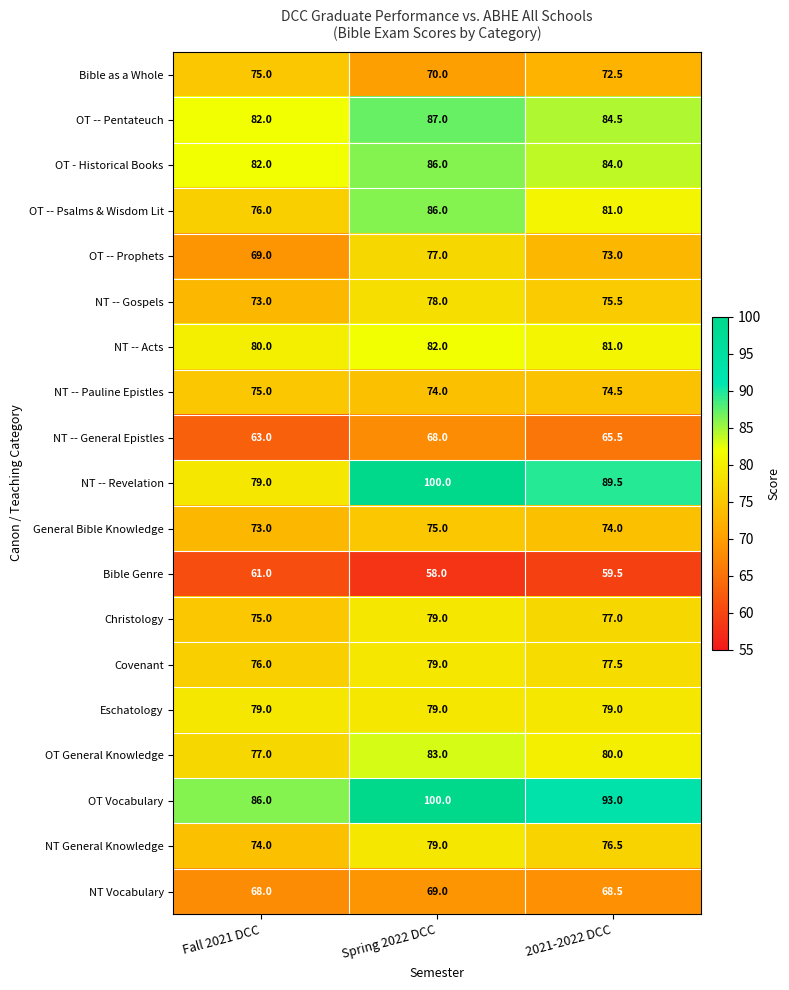

Where is Bible Genre nearest to the value 59?

2021-2022 DCC